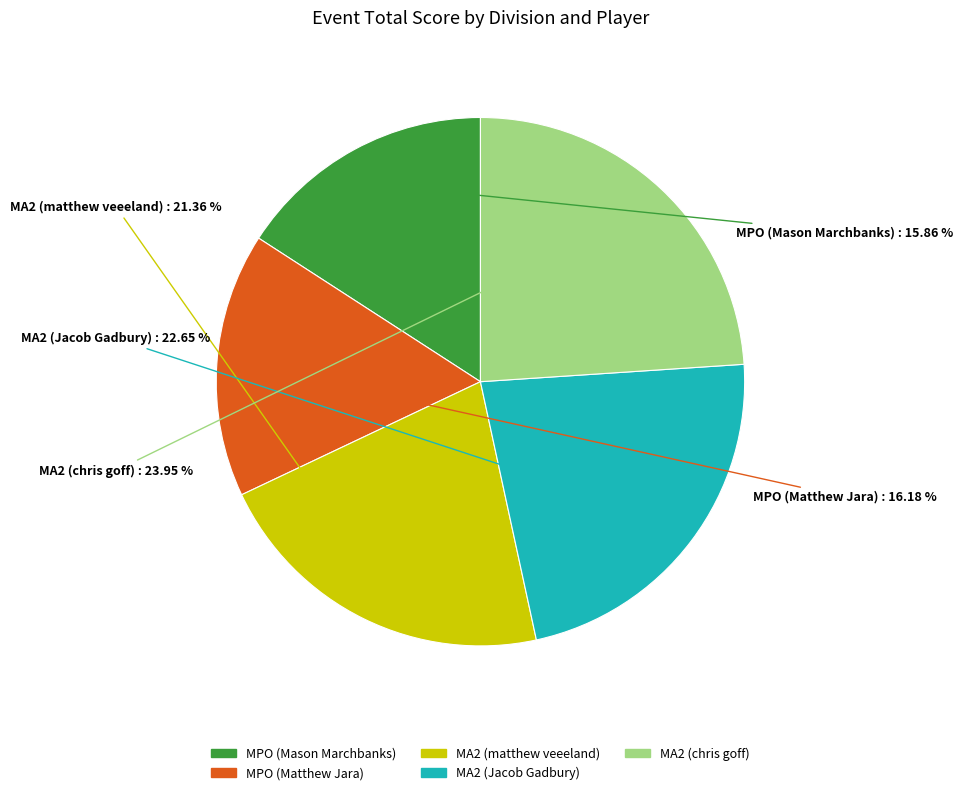

Approximately how many times larger is the value at MPO (Mason Marchbanks) compared to MA2 (chris goff)?

0.7